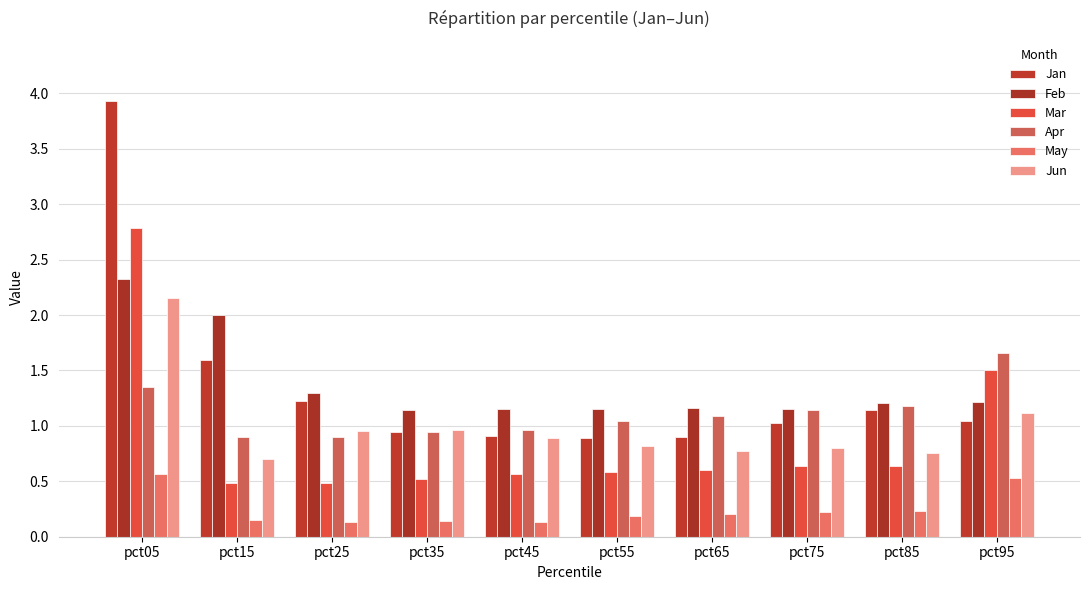

What is the minimum value shown in the chart?

0.1